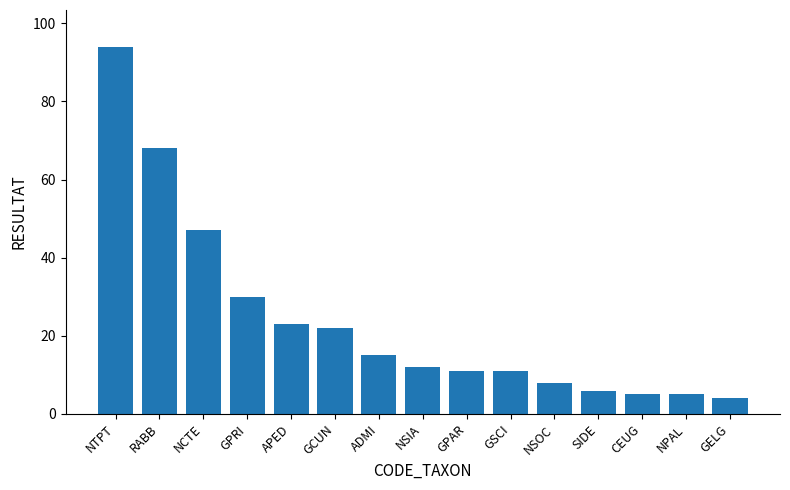

Reading left to right, list all the values displayed in this chart.

NTPT=94	RABB=68	NCTE=47	GPRI=30	APED=23	GCUN=22	ADMI=15	NSIA=12	GPAR=11	GSCI=11	NSOC=8	SIDE=6	CEUG=5	NPAL=5	GELG=4